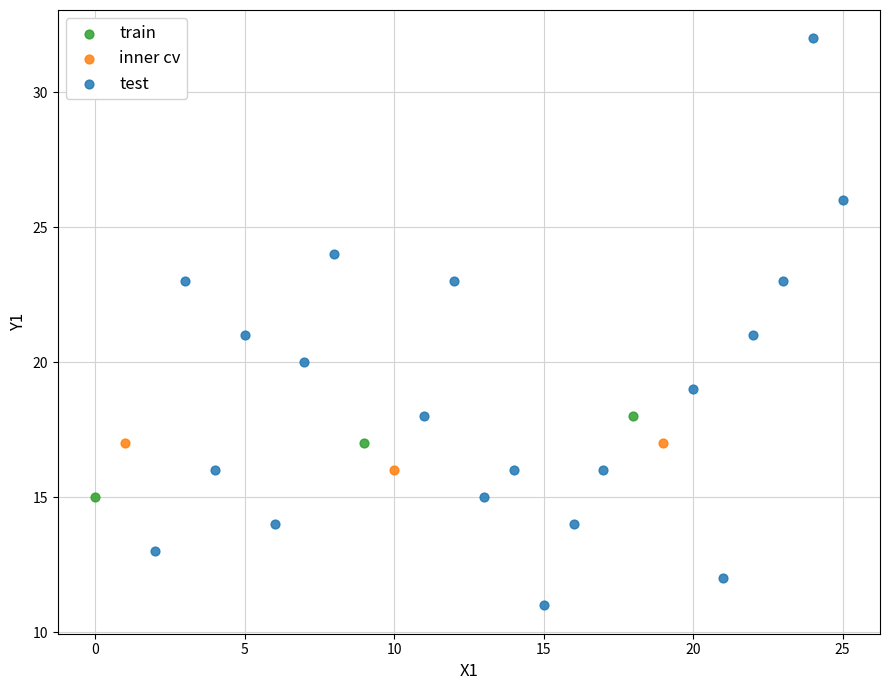

Which series reaches the maximum Y coordinate?

test